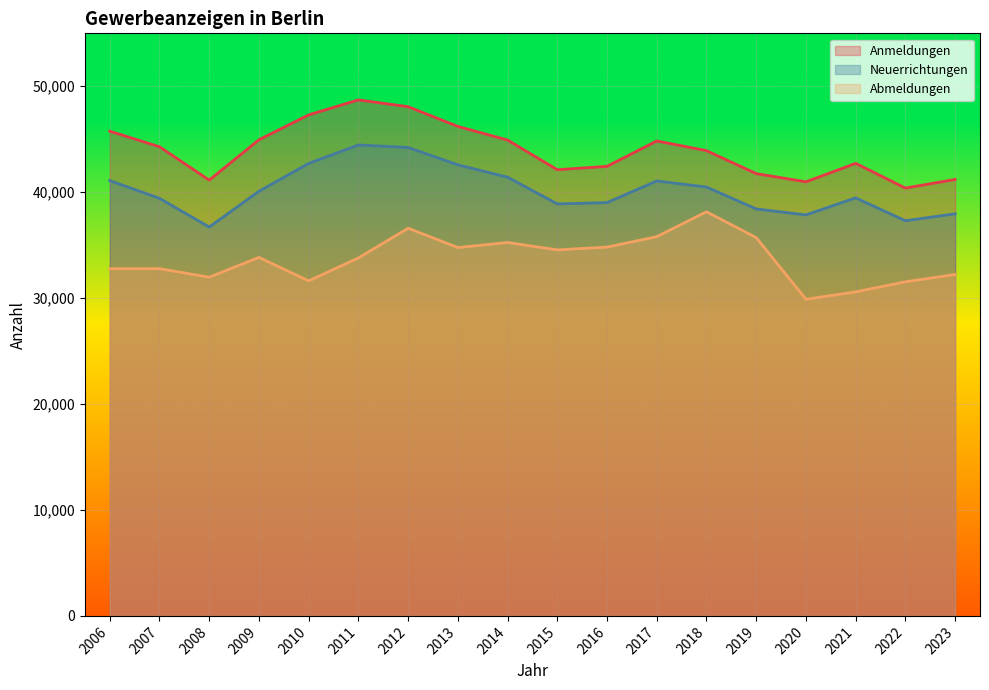

How many lines are shown in the chart?

3